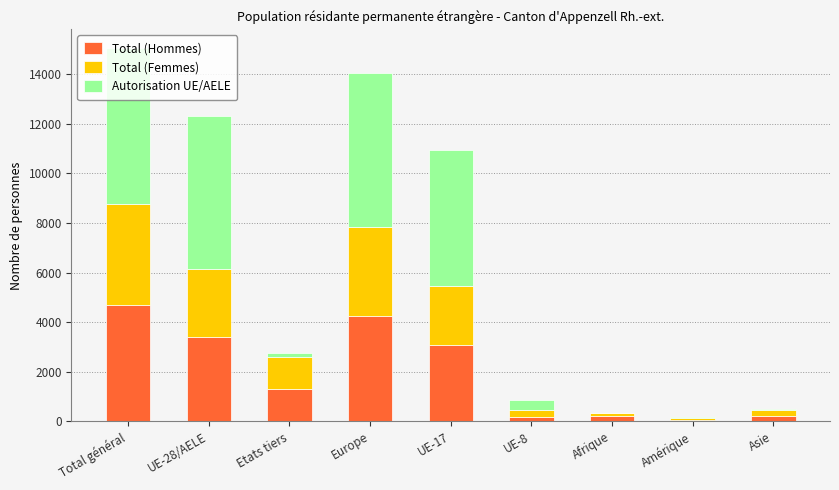

True or false: Total (Hommes) has a value of 7154 at Europe.

False